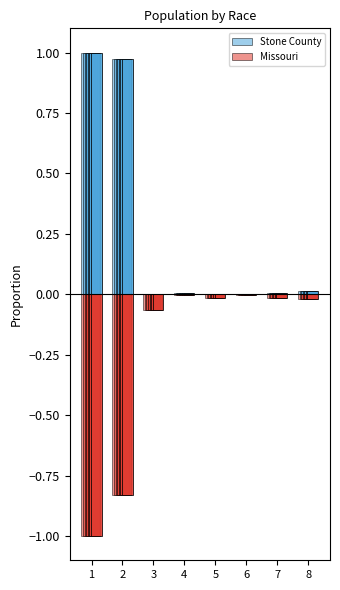

Which series changed the most between 3 and 4?

Missouri